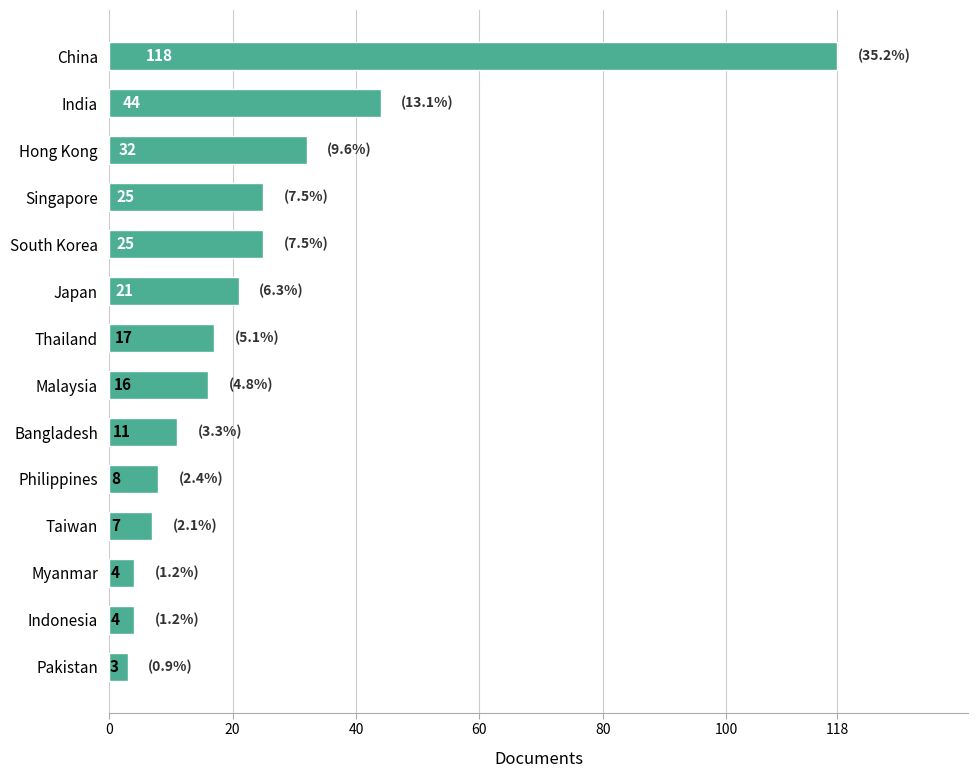

What is the label of the 14th bar from the bottom?

China